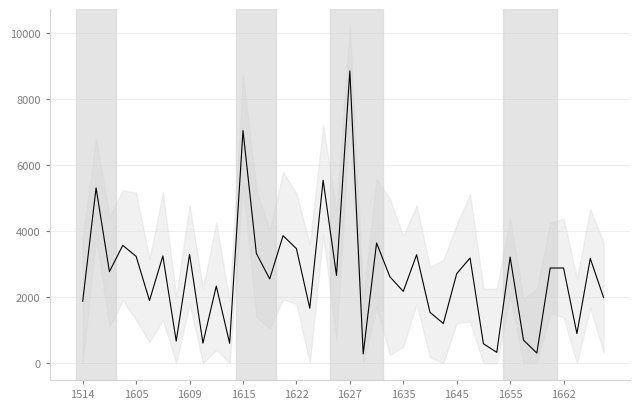

How many series are shown in this chart?

1